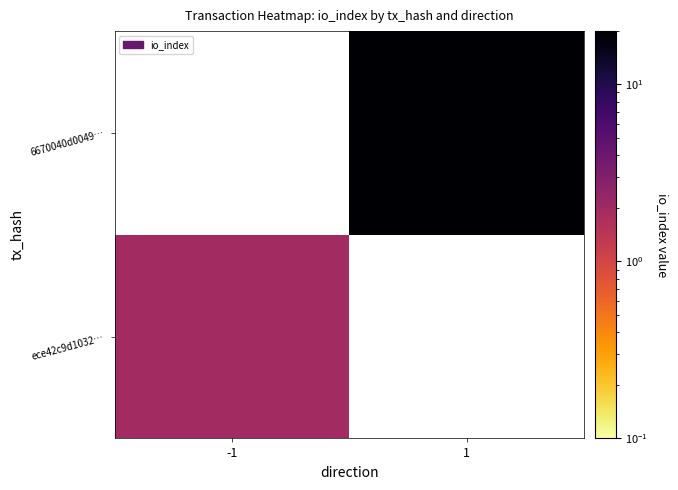

At which label does 6670040d0049… reach its minimum?

-1